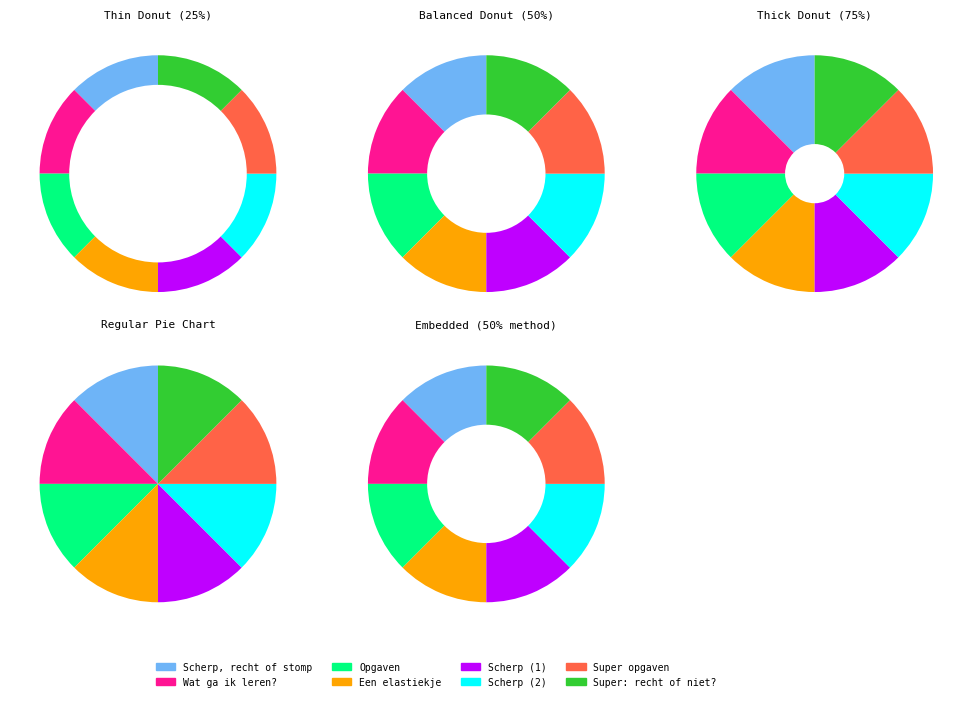

To the nearest percent, what is the average slice percentage?

12%